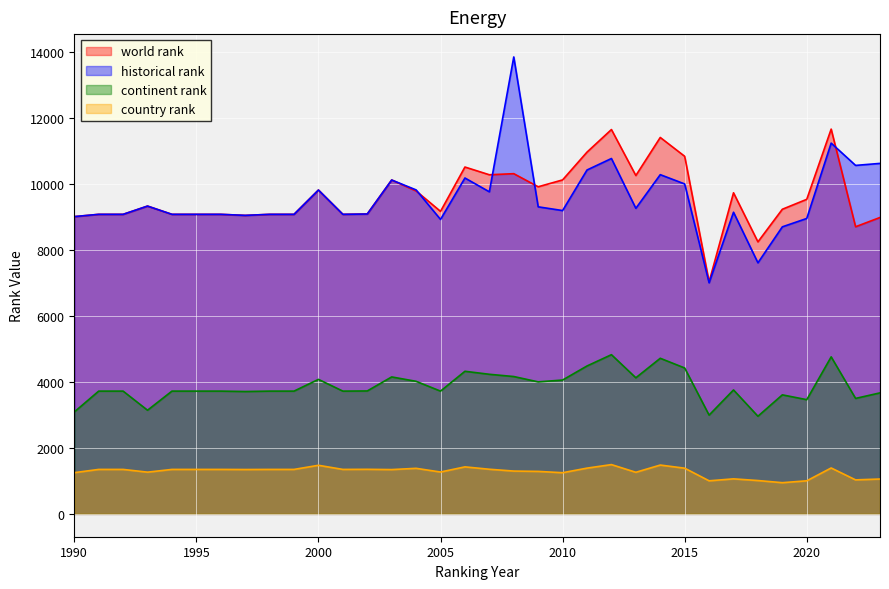

What is the maximum value for historical rank?

13843.0